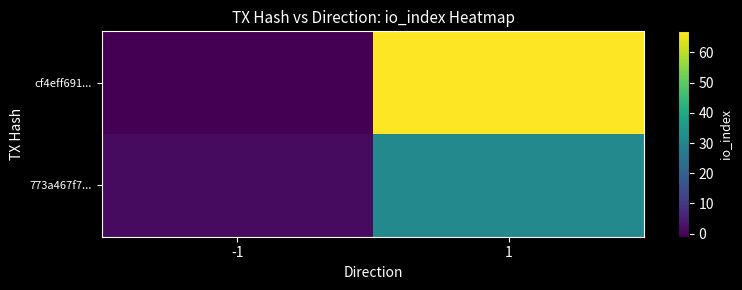

What is the total value across all series at 1?

98